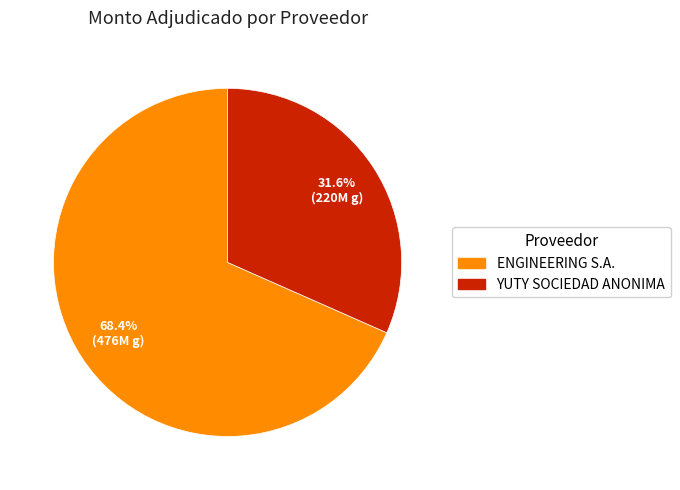

Does ENGINEERING S.A. account for over 50% of the chart?

Yes